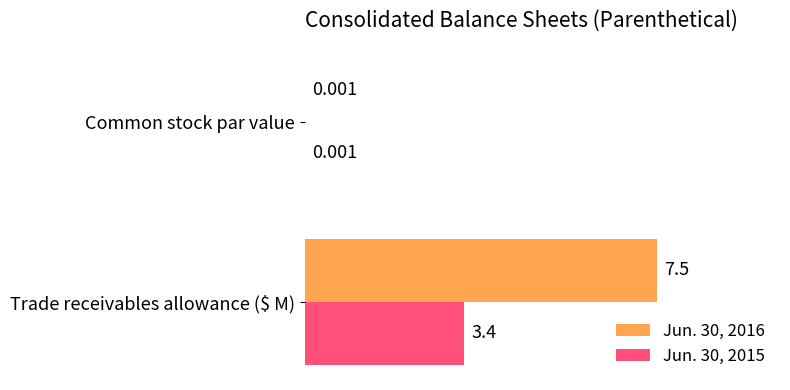

At which label is Jun. 30, 2016 closest to 3?

Common stock par value